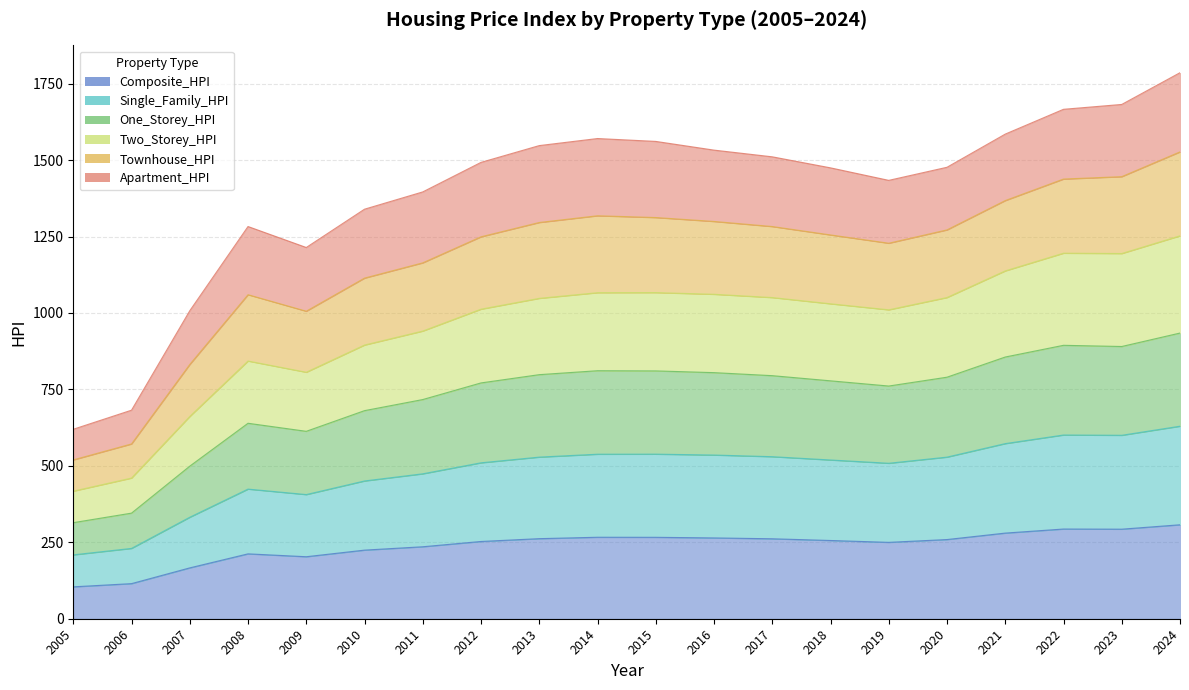

What is the sum of the Composite_HPI values at 2010 and 2017?

485.9